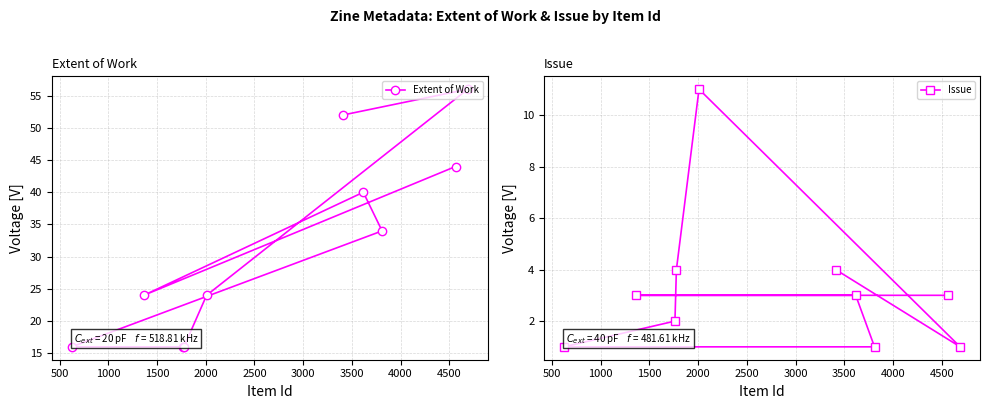

What is the maximum value for Issue?

11